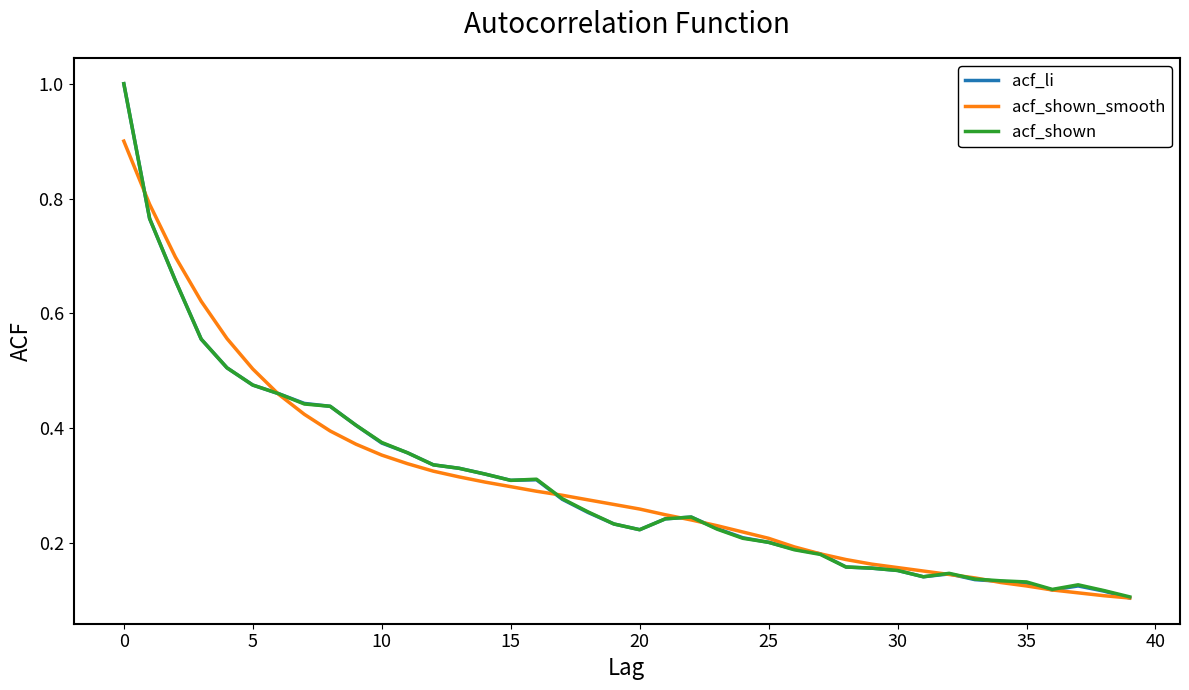

What is the difference between the maximum and minimum values in the acf_shown series?

0.9